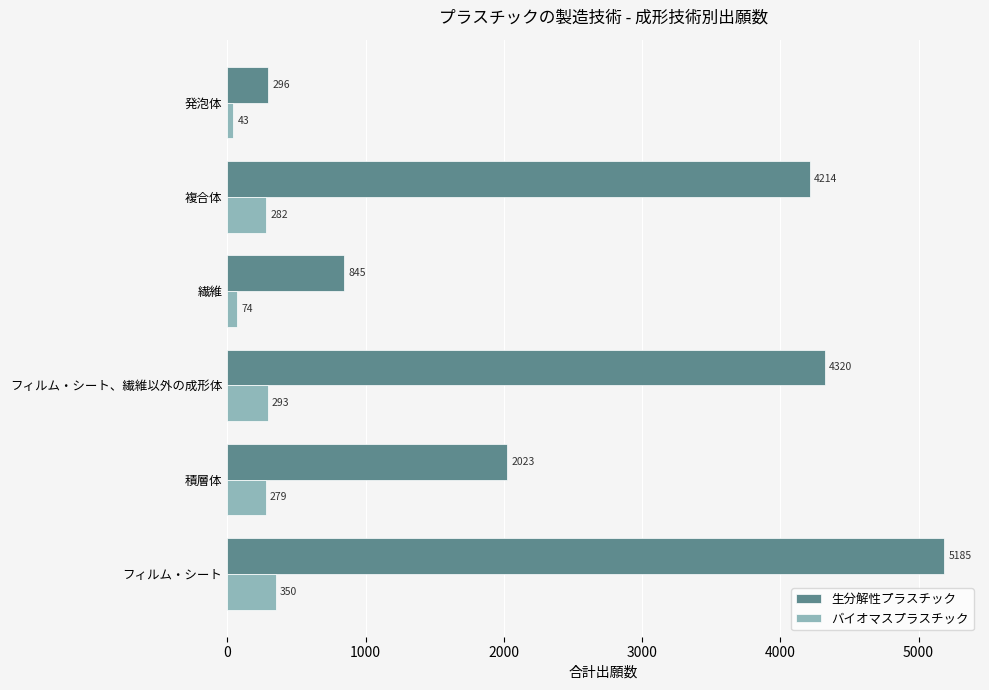

True or false: 生分解性プラスチック has a value of 7197 at 複合体.

False